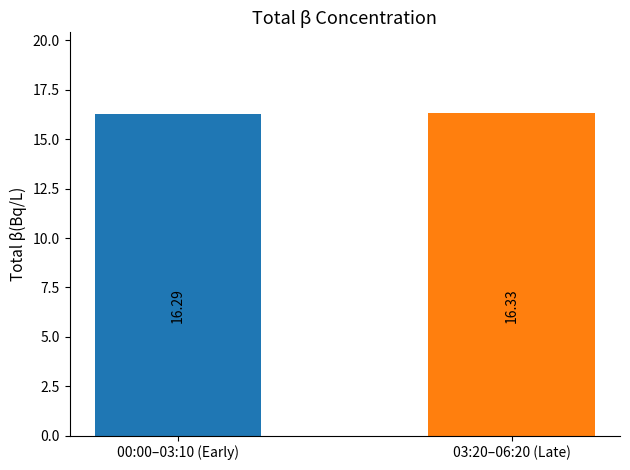

Which label corresponds to the largest value in the chart?

03:20–06:20 (Late)